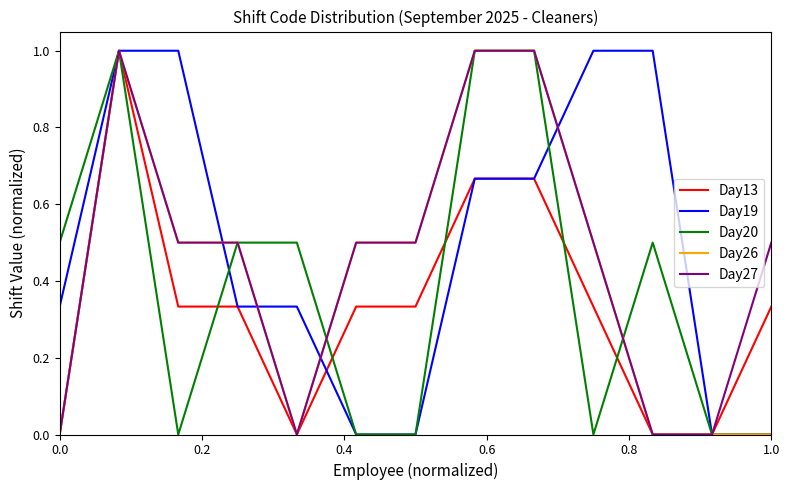

List the series in order of their overall mean, highest first.

Day19, Day27, Day26, Day20, Day13